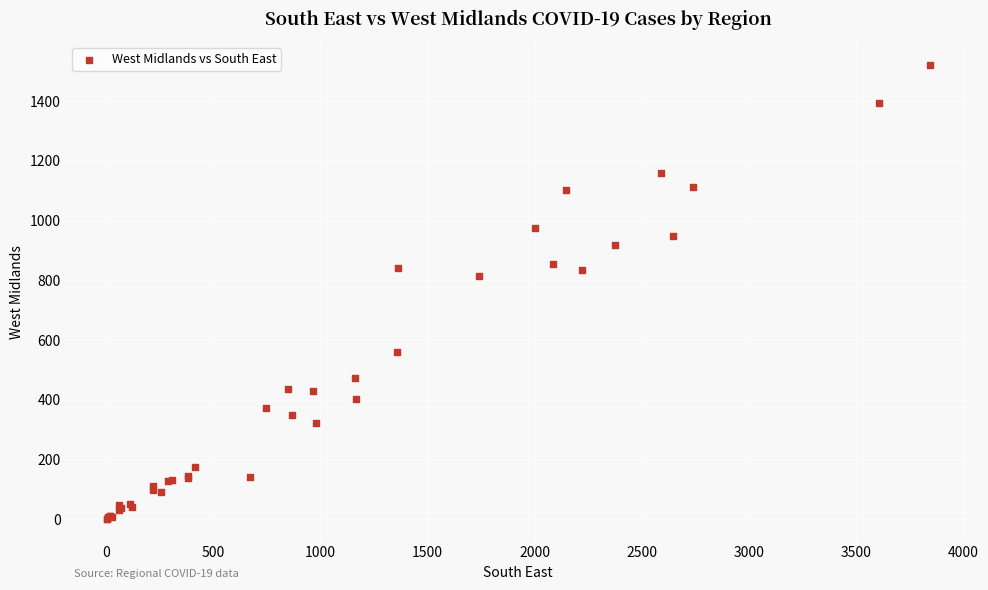

What Y value in the scatter plot is closest to 762?

816